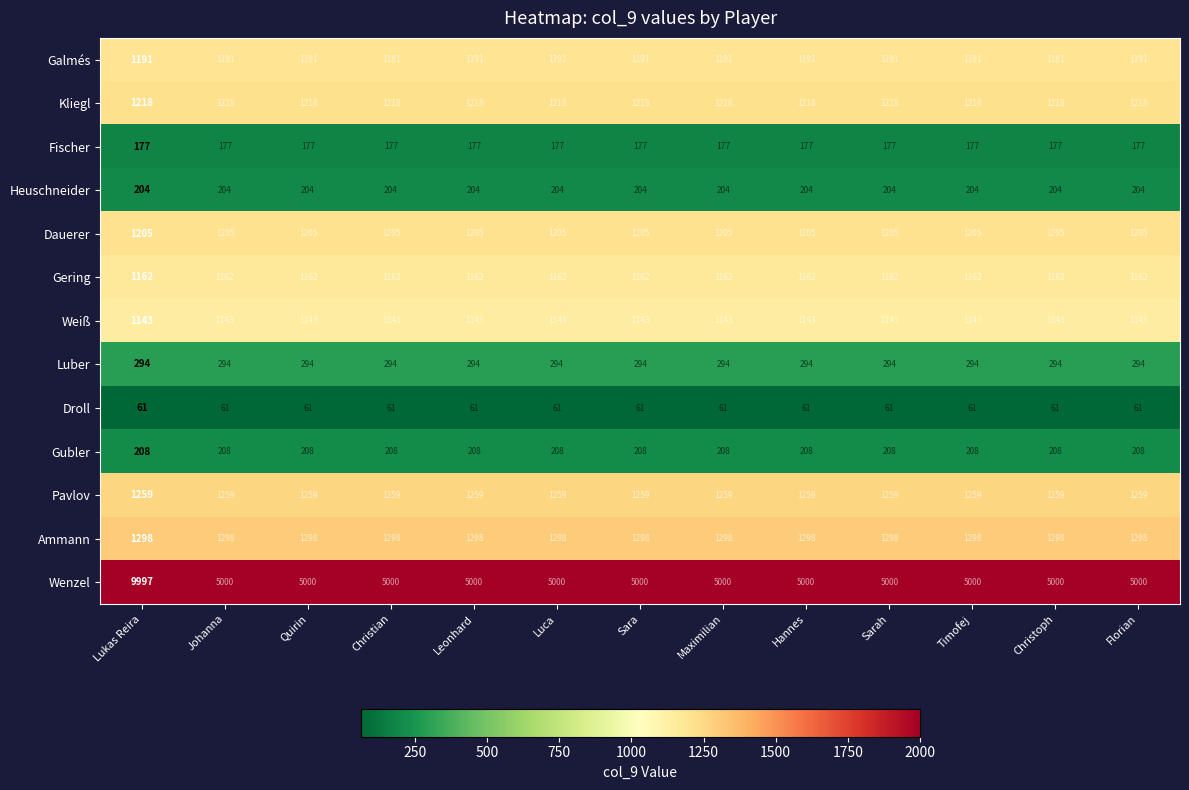

Which series has the largest total across all categories?

Wenzel